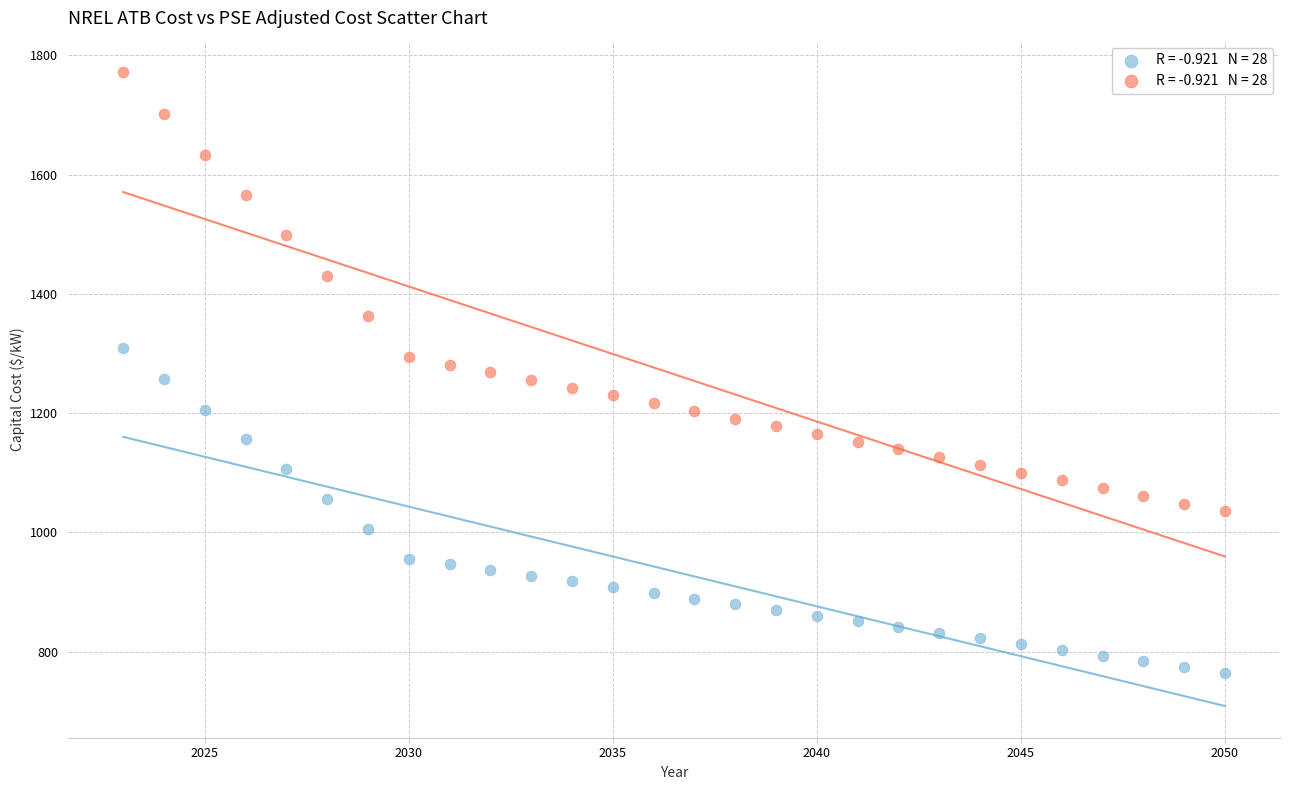

Across all data points, what is the range of X values (max minus min)?

27.0